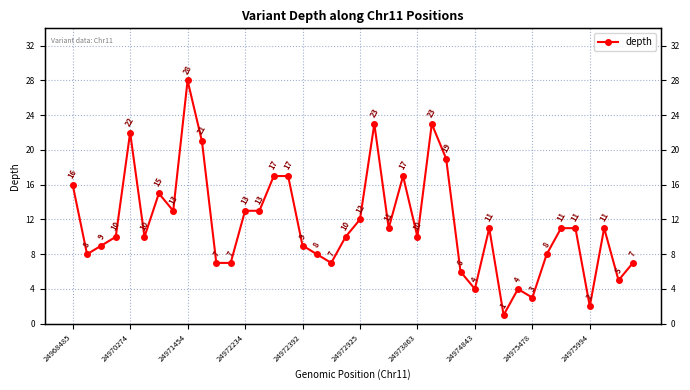

How many categories are shown in the chart?

40